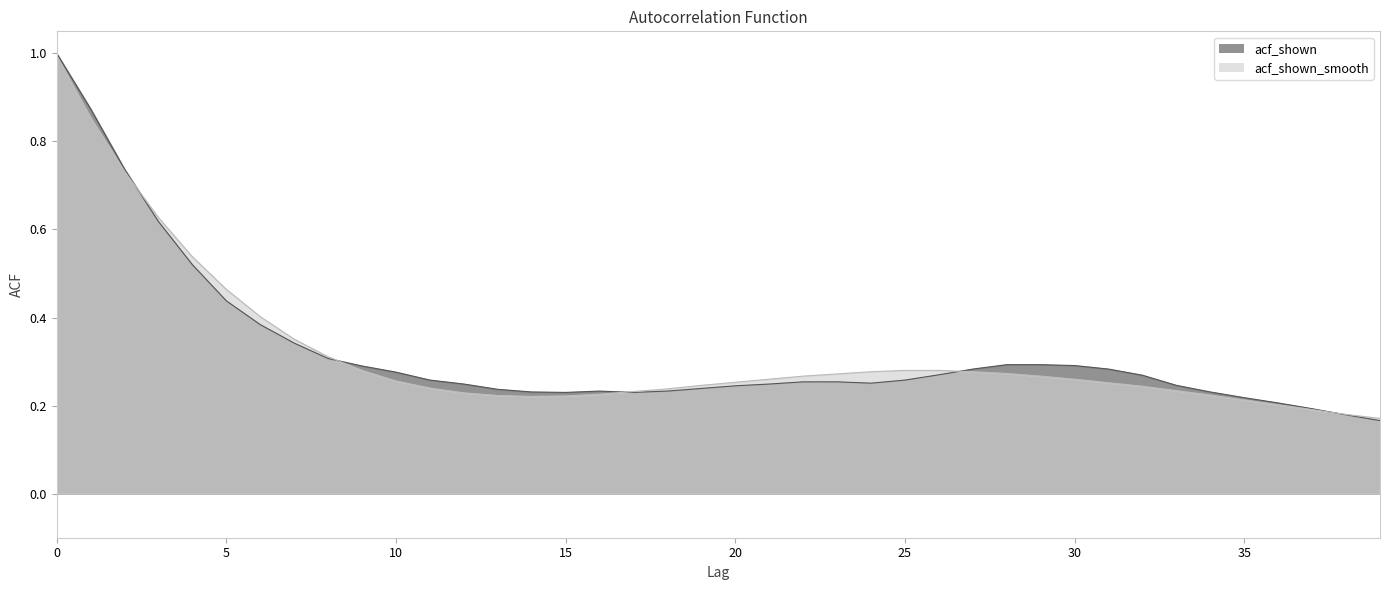

Where do acf_shown and acf_shown_smooth first cross each other?

2 and 3